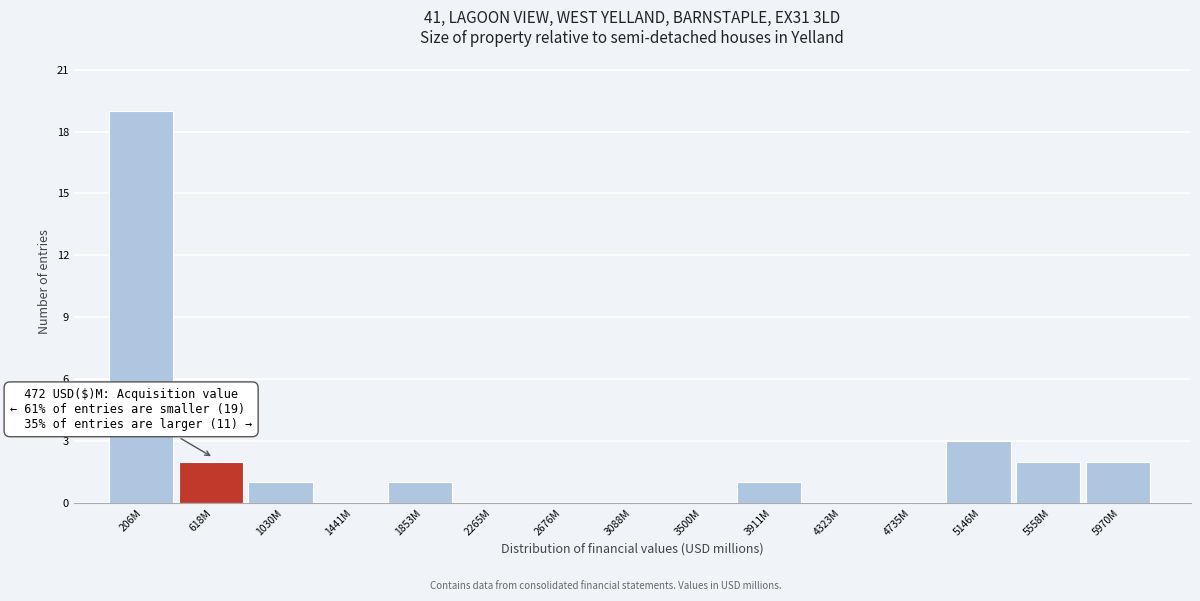

Reading left to right, list all the values displayed in this chart.

206M=19	618M=2	1030M=1	1441M=0	1853M=1	2265M=0	2676M=0	3088M=0	3500M=0	3911M=1	4323M=0	4735M=0	5146M=3	5558M=2	5970M=2